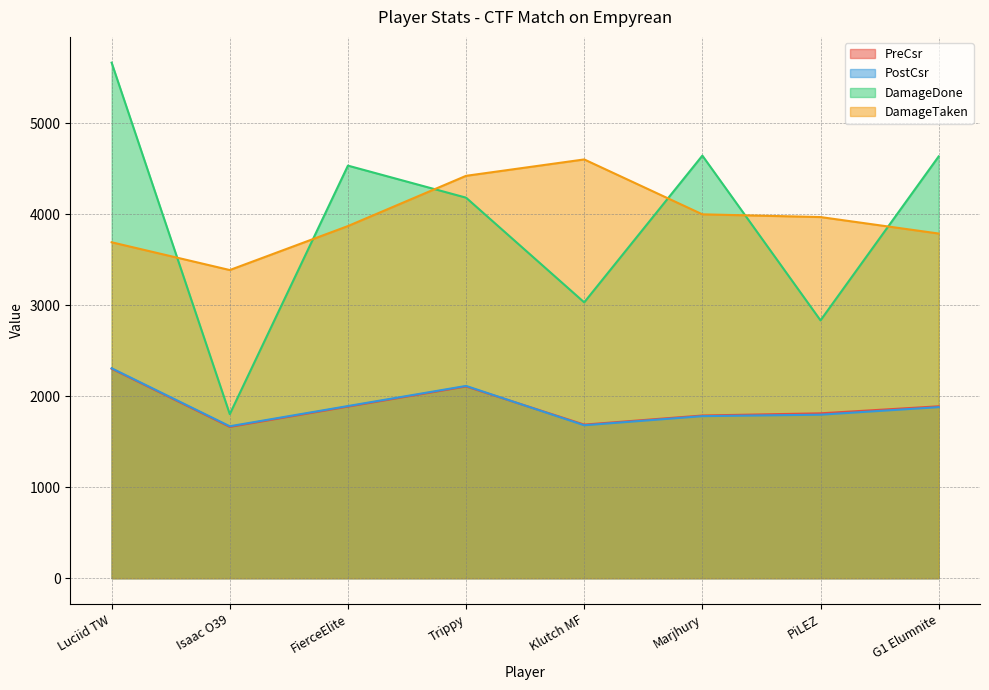

In DamageTaken, how many points are lower than both neighbors (excluding endpoints)?

1